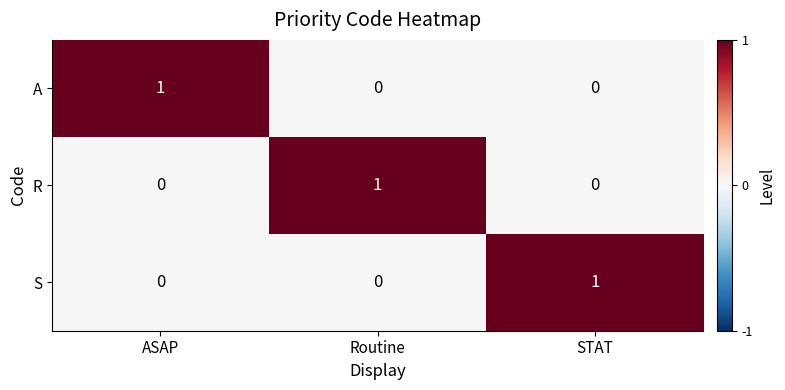

At which label does S reach its peak?

STAT